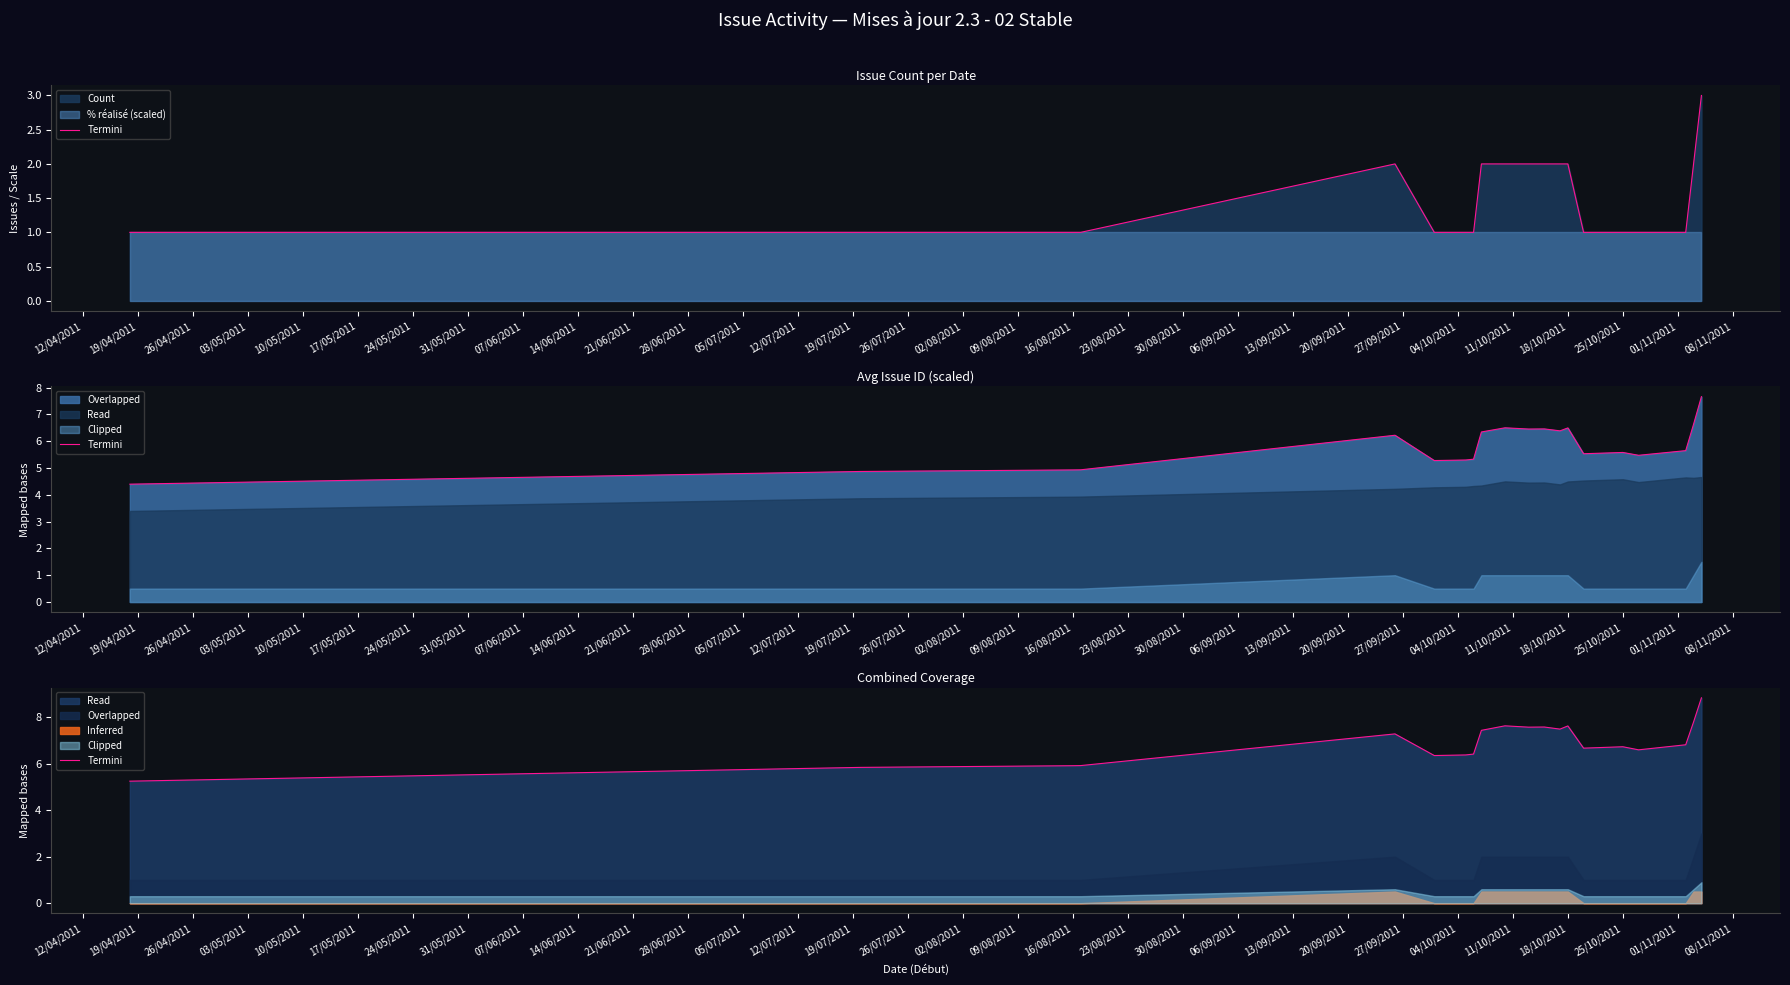

Between 19/07/2011 and 23/08/2011, which is larger?

23/08/2011